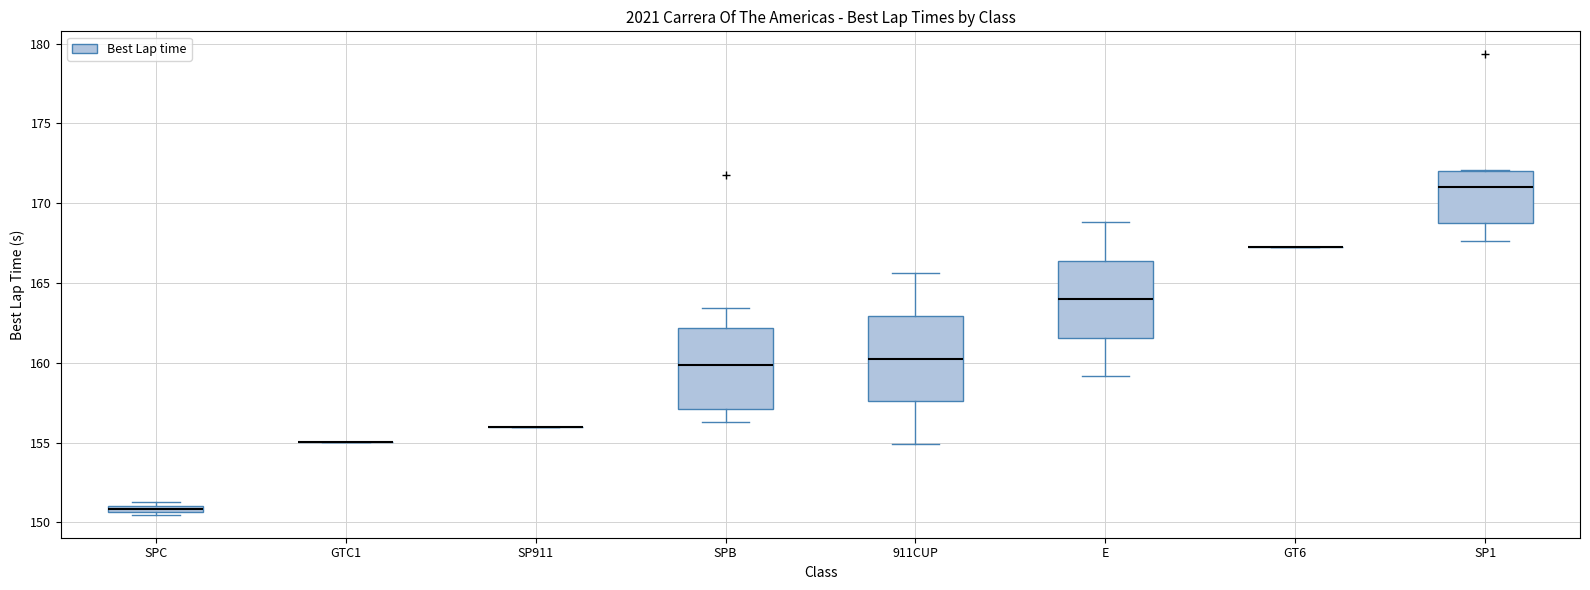

Where is the lower edge of the box for E on the y-axis? The values are not printed on the chart, so give them approximately, as read against the axis.

161.5